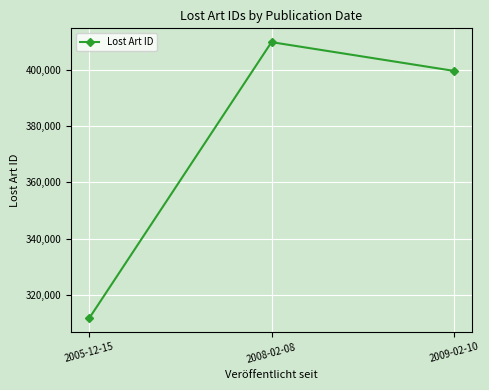

Reading right to left, what are all the values shown in this chart?

399572	409770	311769